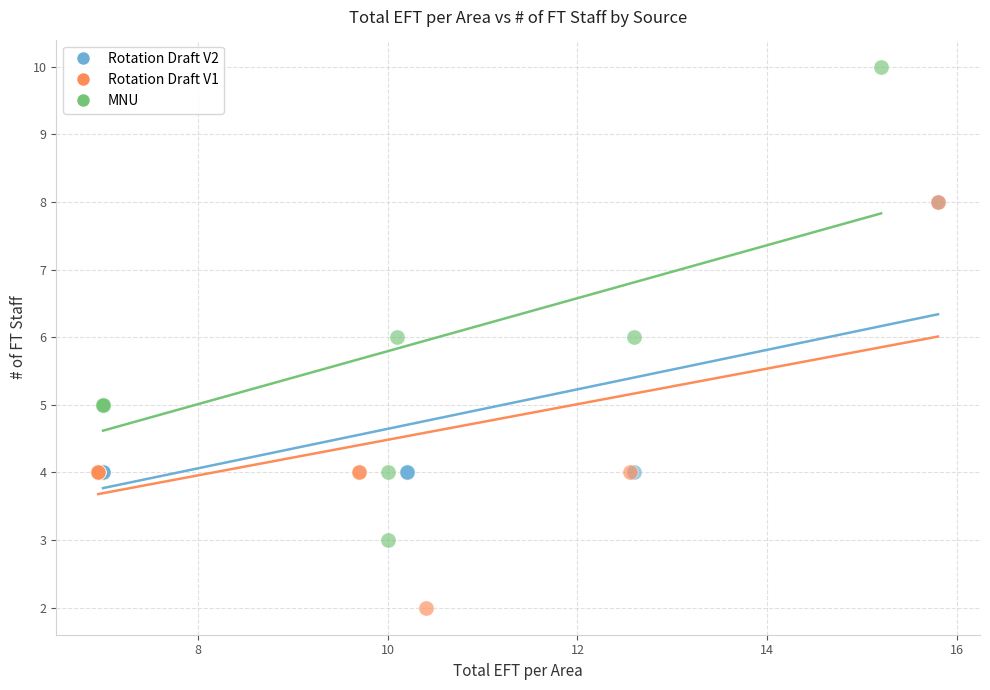

Which series contains the lowest Y value?

Rotation Draft V1